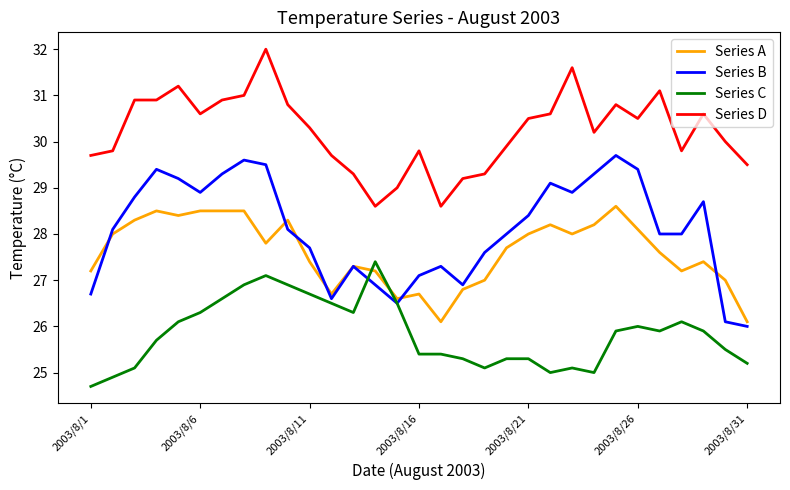

What is the smallest value displayed?

24.7